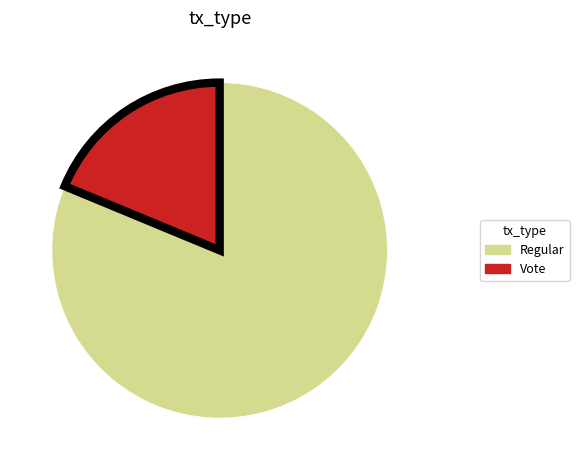

Is there a majority slice in this chart?

Yes